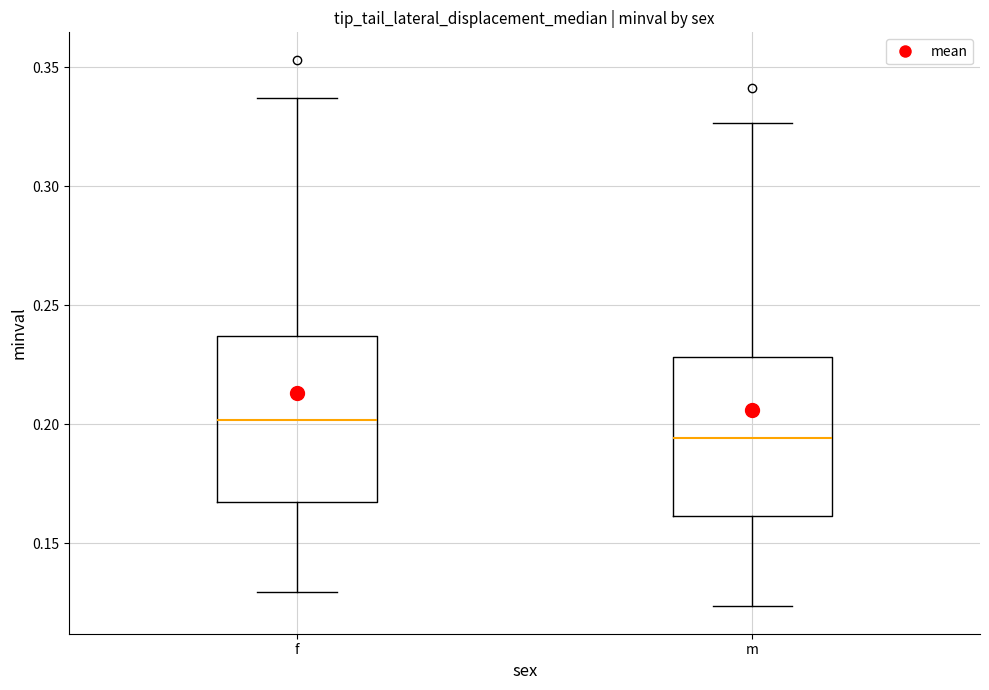

Reading left to right, read every box against the y-axis: the position of its median line, the range the box covers, and the ends of its whiskers. The values are not printed on the chart, so give them approximately, as read against the axis.

f: median 0.200, box 0.165 to 0.235, whiskers 0.130 to 0.335
m: median 0.195, box 0.160 to 0.230, whiskers 0.125 to 0.325